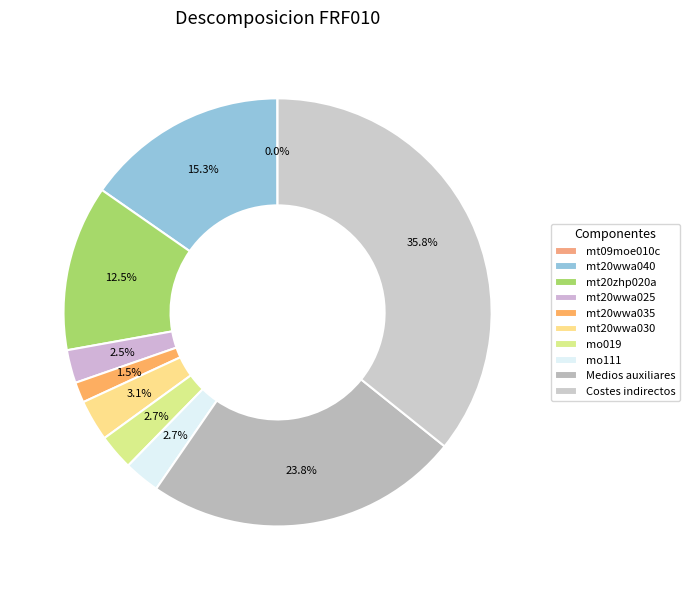

To the nearest percent, what is the average slice percentage?

10%